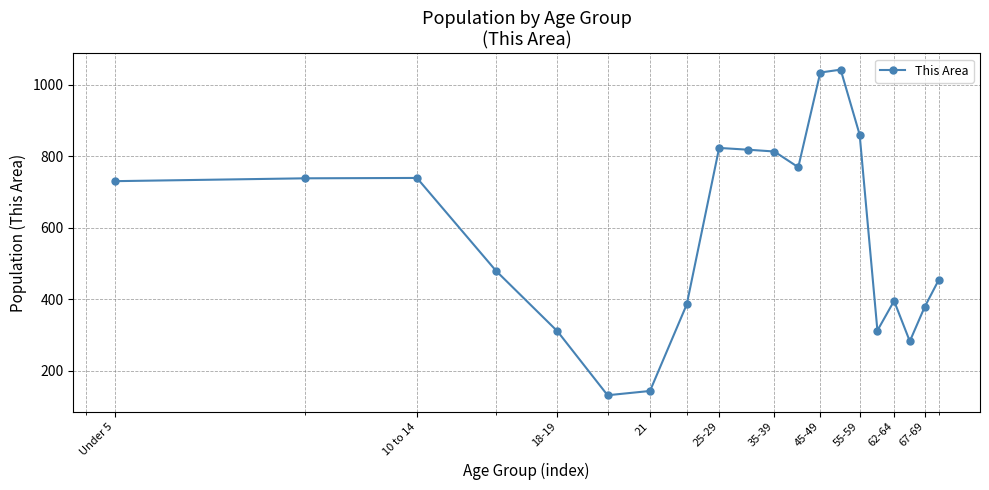

What is the value of the 5th point from the left?

310